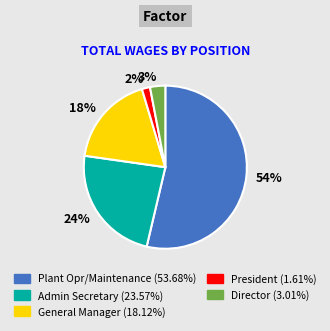

What is the ratio of the value at General Manager (18.12%) to the value at Plant Opr/Maintenance (53.68%)?

0.3